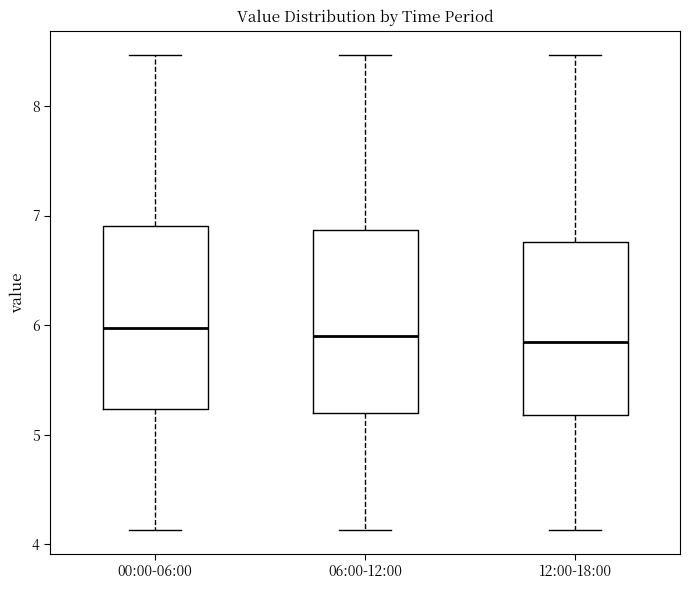

Where does the lower whisker of the box for 06:00-12:00 end on the y-axis? The values are not printed on the chart, so give them approximately, as read against the axis.

4.1